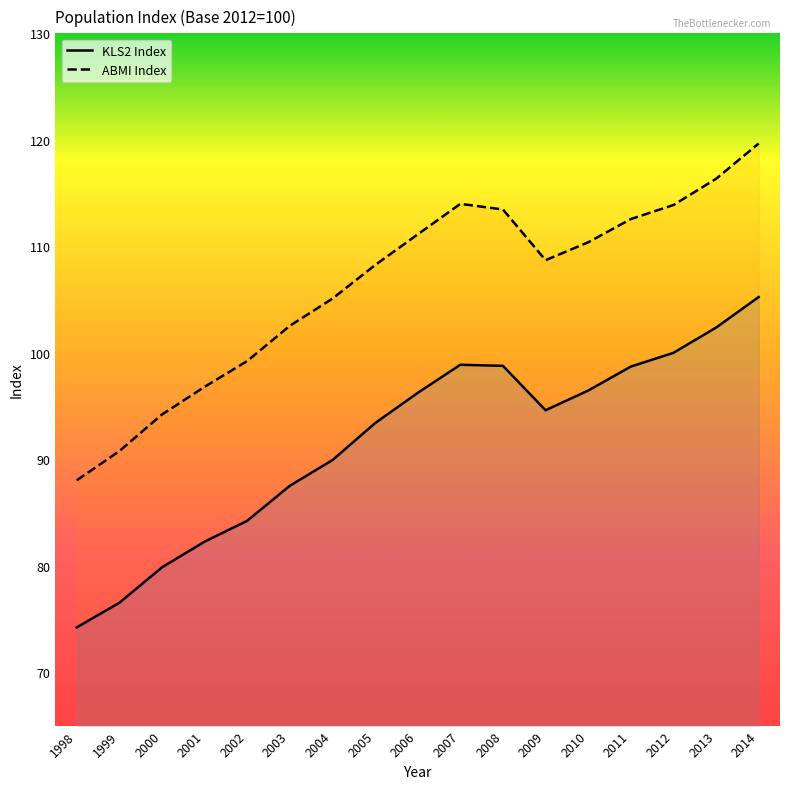

Between 2010 and 2011, which series saw the biggest shift?

KLS2 Index